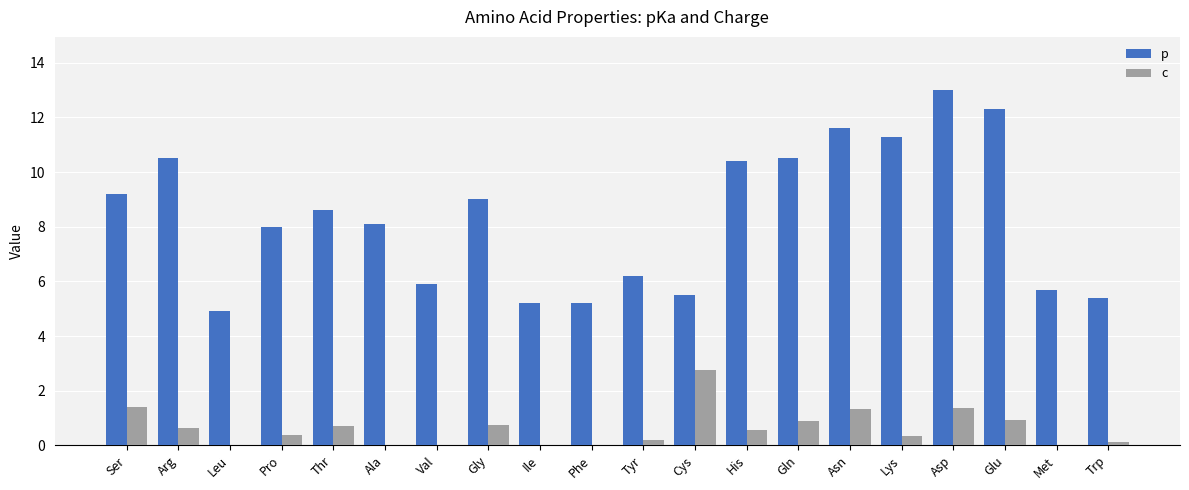

True or false: p has a value of 9.2 at Ser.

True